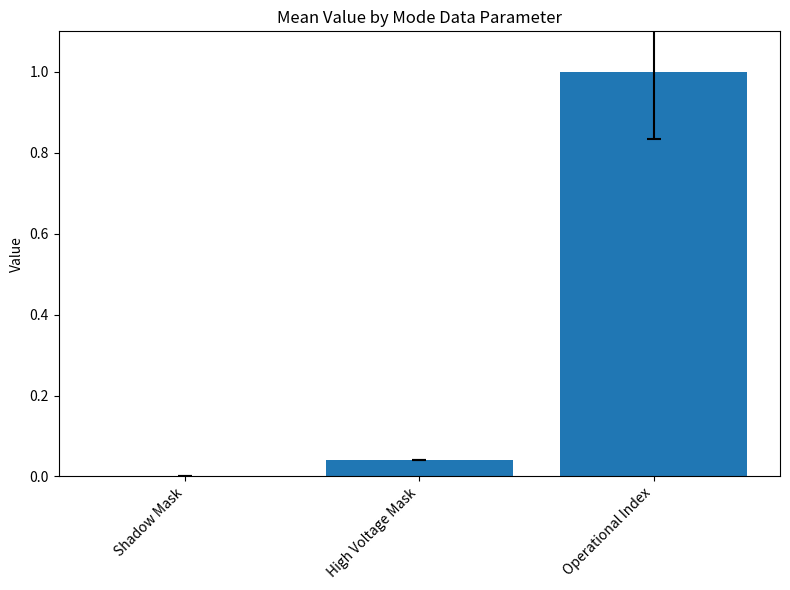

At which category does the chart reach its peak across all series?

Operational Index